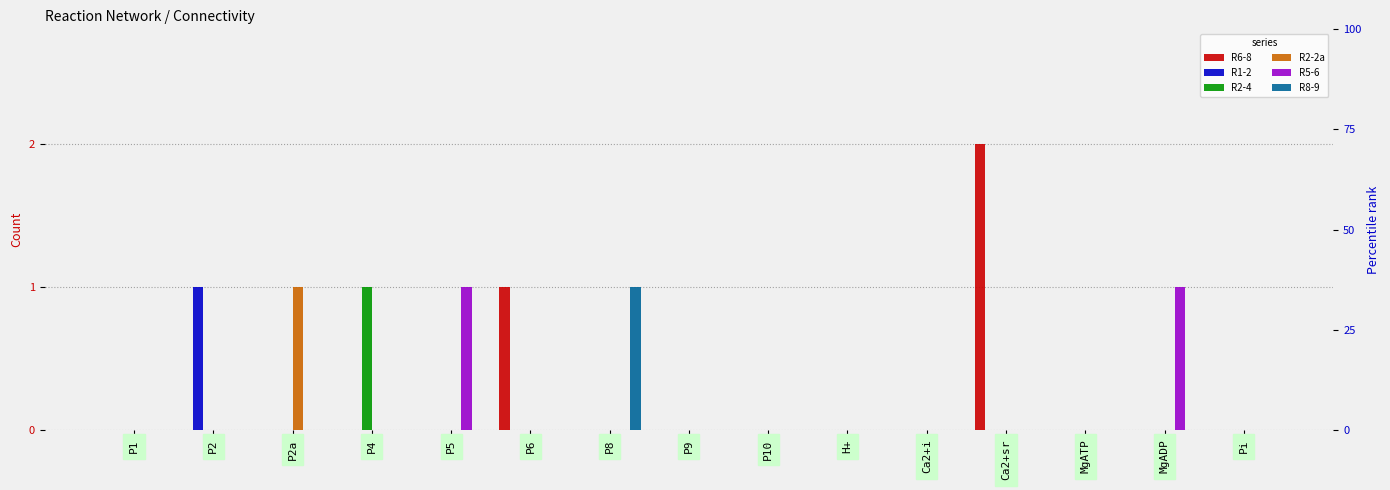

What is the sum of all R1-2 values?

1